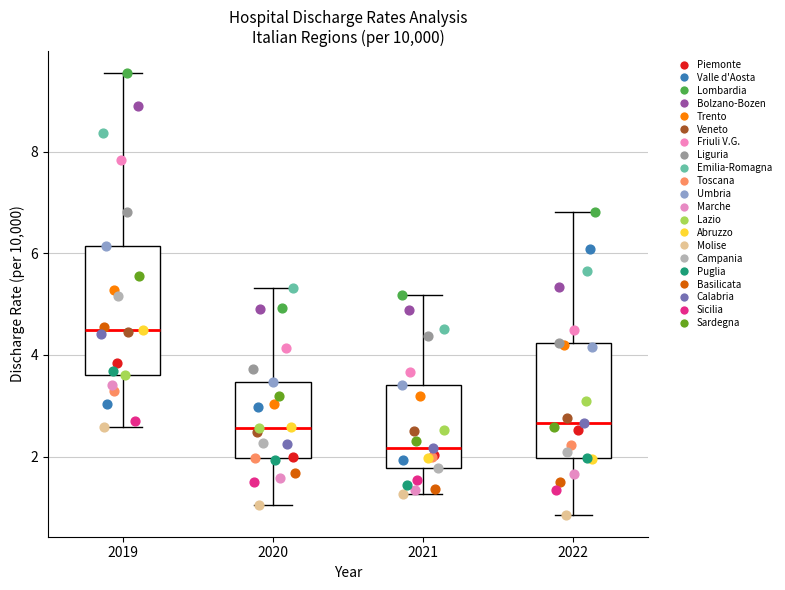

Which box has the lowest median line?

2021